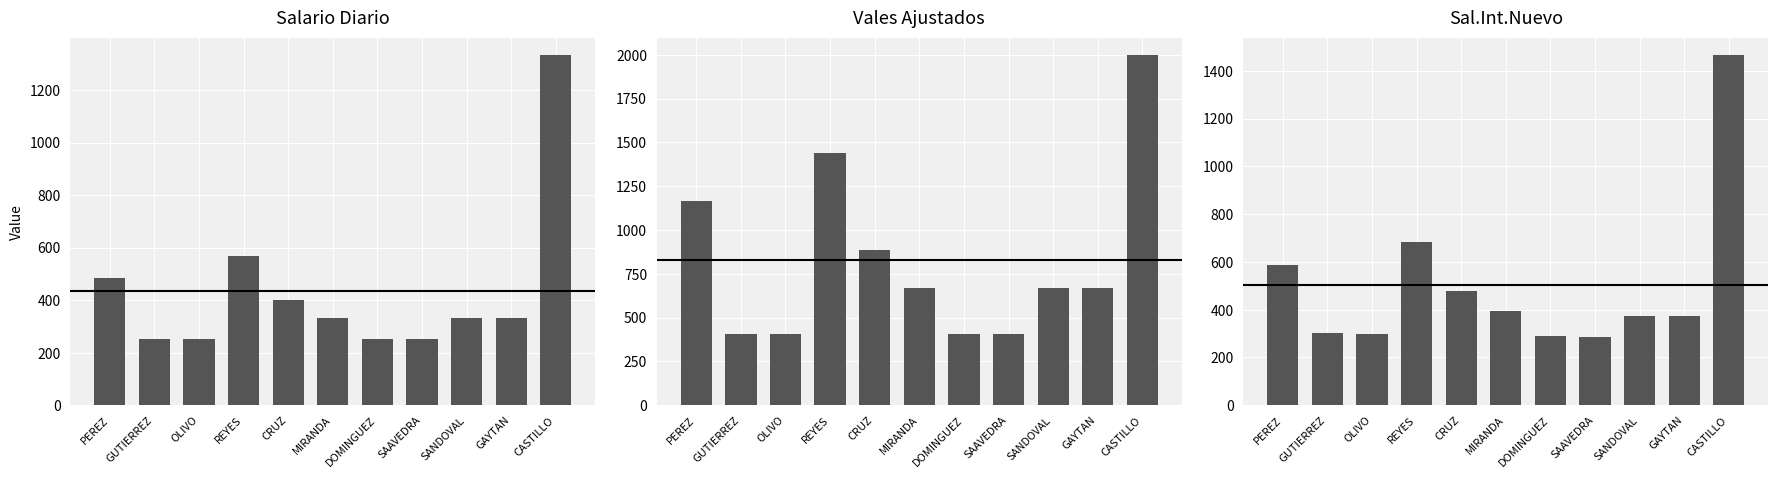

Where is Salario Diario nearest to the value 793?

REYES